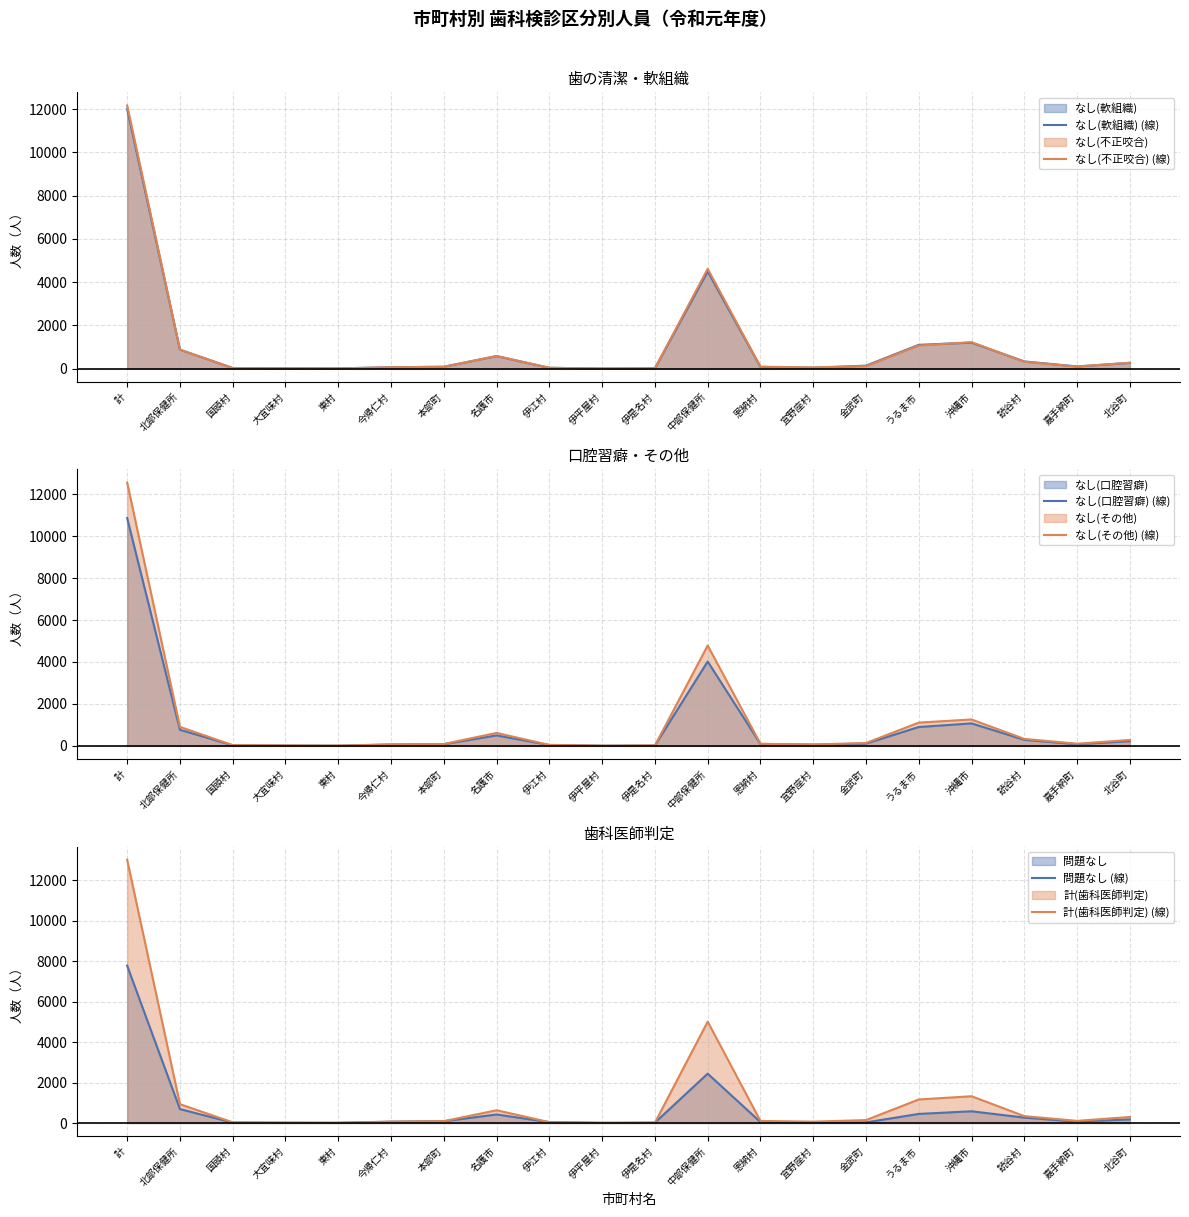

What is the sum of all なし(その他) (線) values?

22542